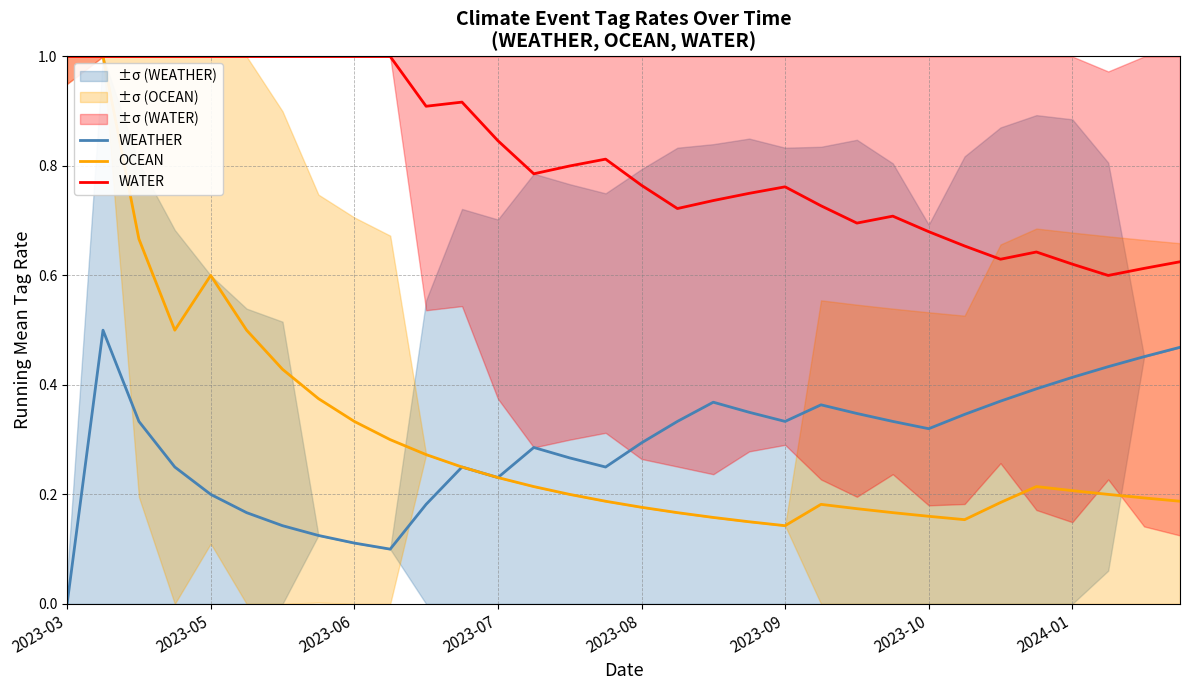

At how many categories does at least one series exceed 0?

32